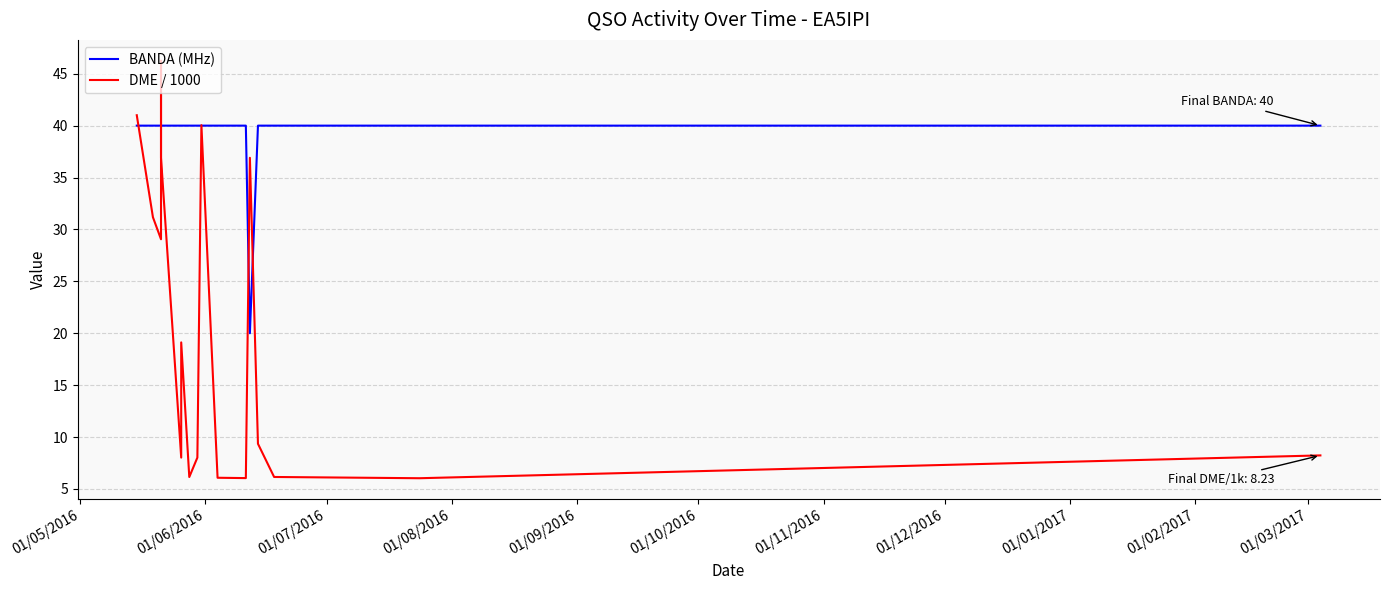

True or false: DME / 1000 and BANDA (MHz) cross at least once.

True